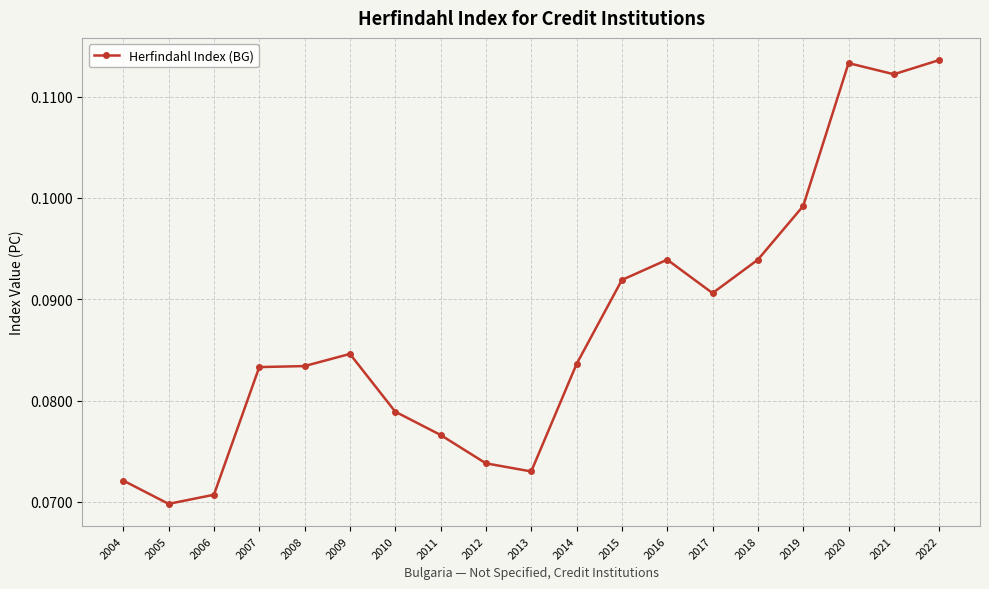

Which has a higher value, 2015 or 2011?

2015